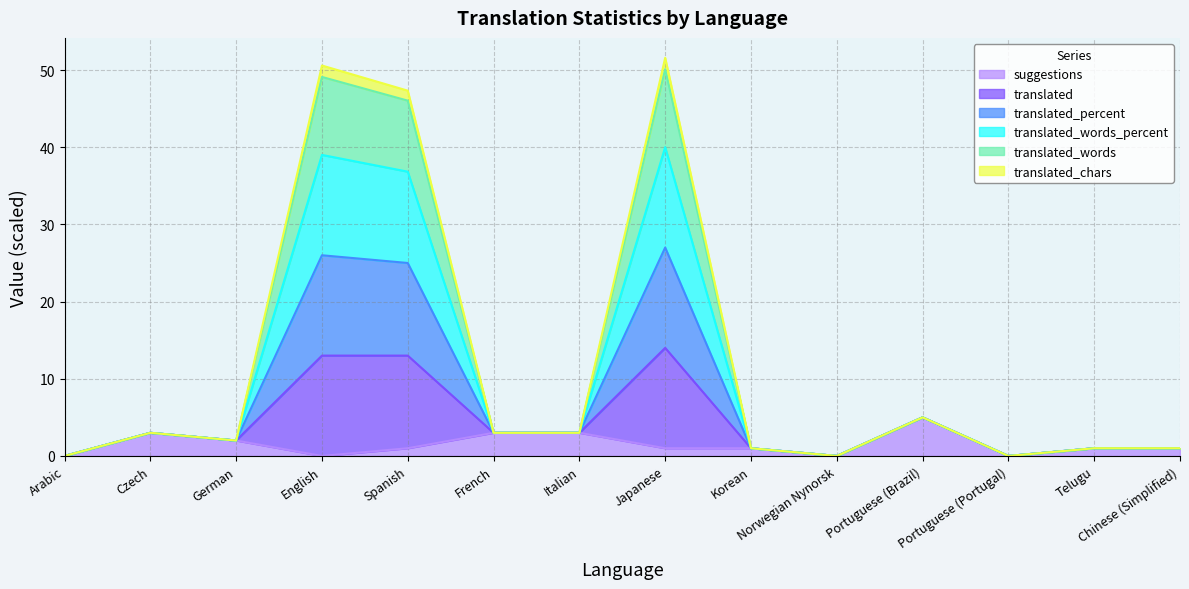

The value of translated_words_percent at English is 39.0. True or false?

True